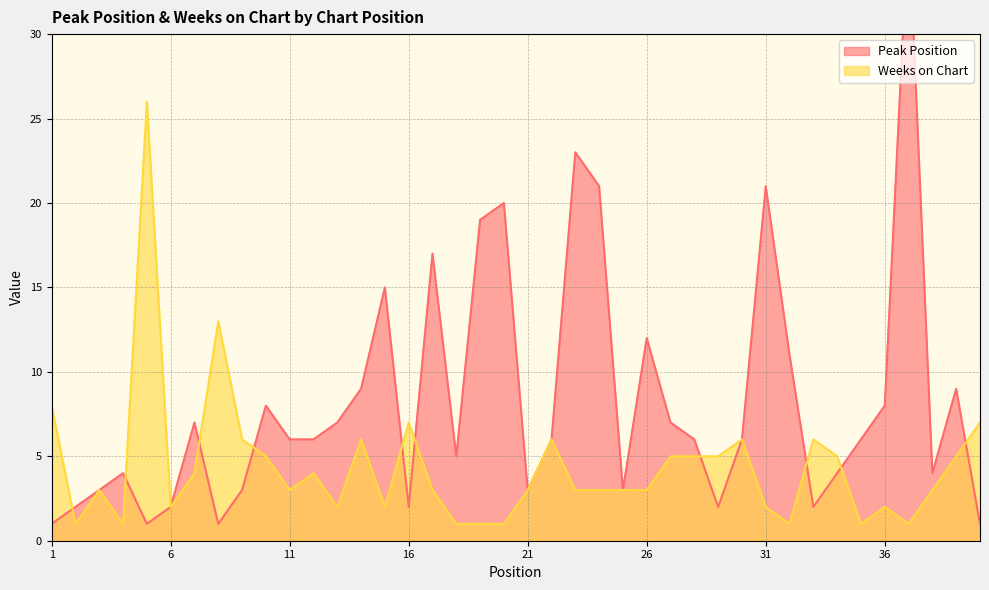

What is the value of the Peak Position point at the 3rd from the left?

3